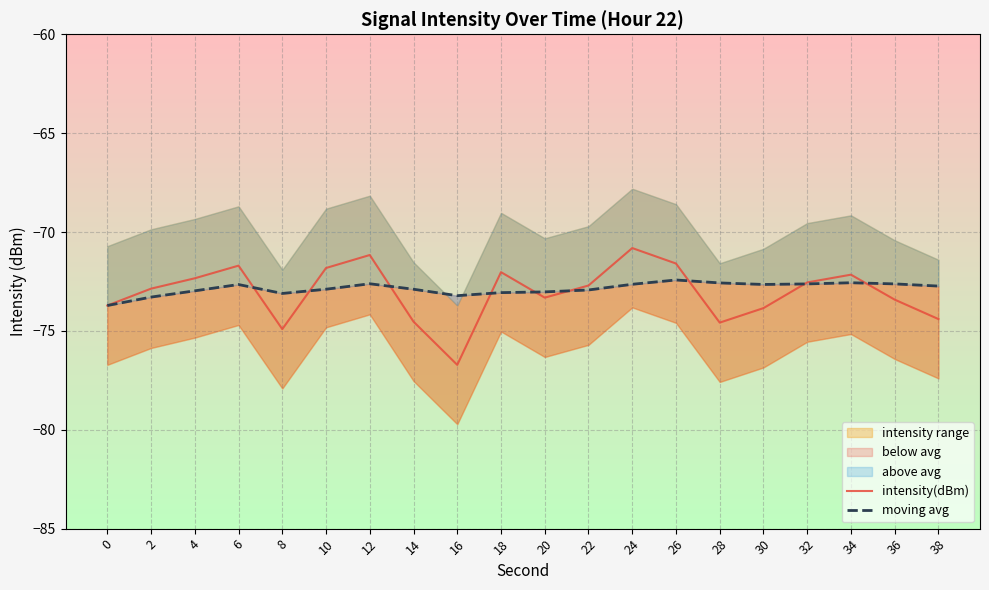

True or false: moving avg has more than 2 interior local peaks.

True